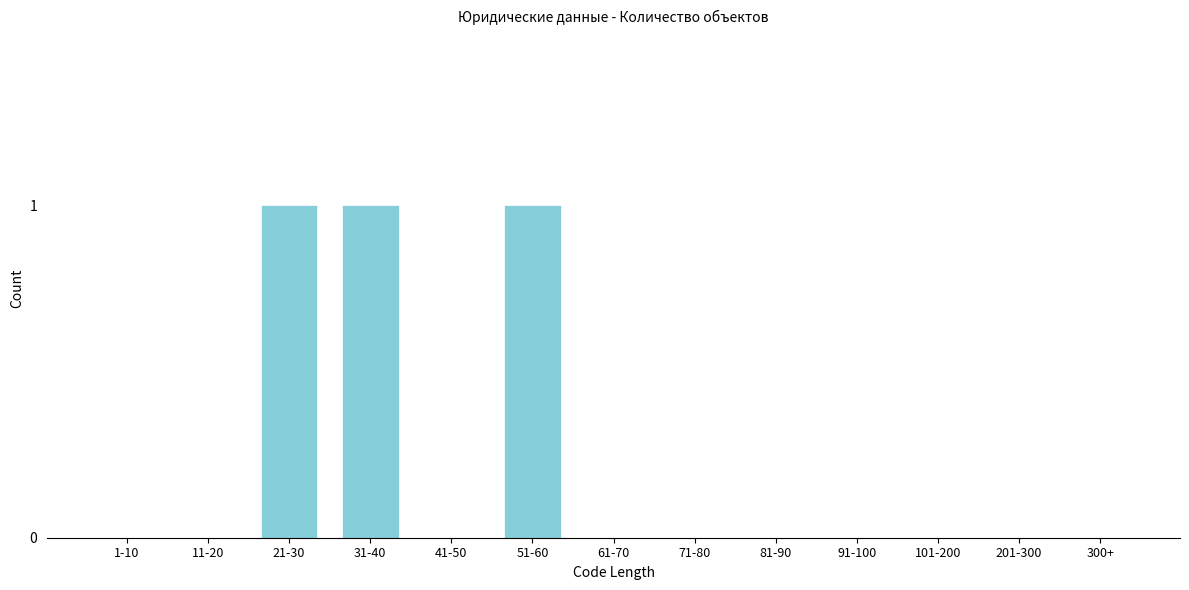

Reading right to left, list all the values displayed in this chart.

300+=0	201-300=0	101-200=0	91-100=0	81-90=0	71-80=0	61-70=0	51-60=1	41-50=0	31-40=1	21-30=1	11-20=0	1-10=0